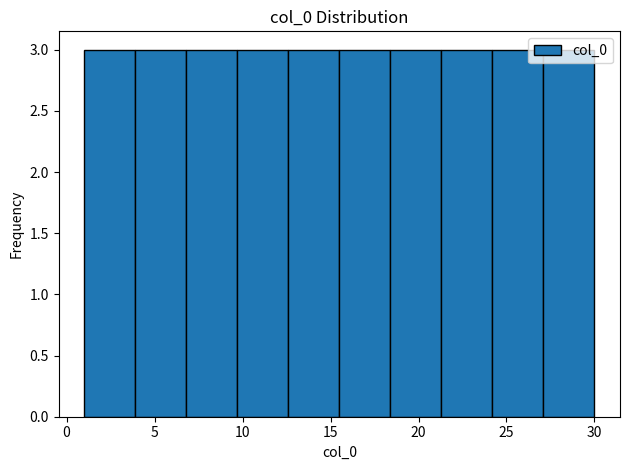

How tall is the bar that spans 3.9 to 6.8 on the x-axis? Neither the bar edges nor the heights are printed on the chart, so give them approximately, as read against the axes.

3